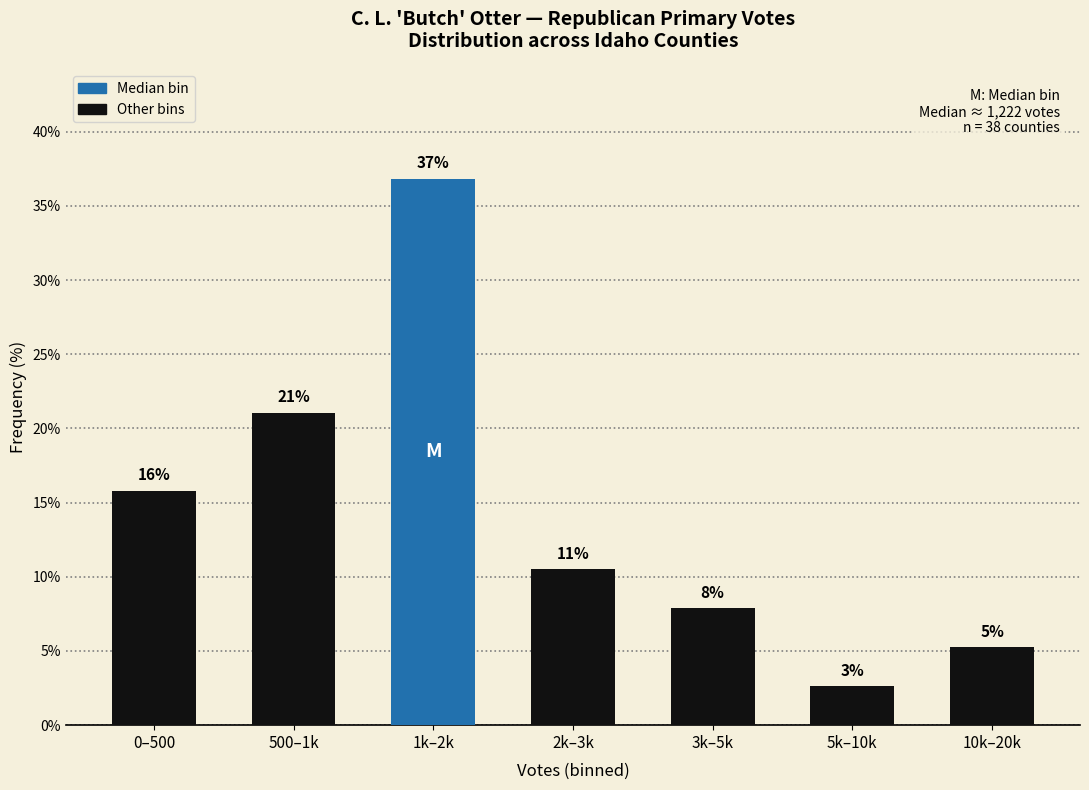

Are the bars horizontal?

No